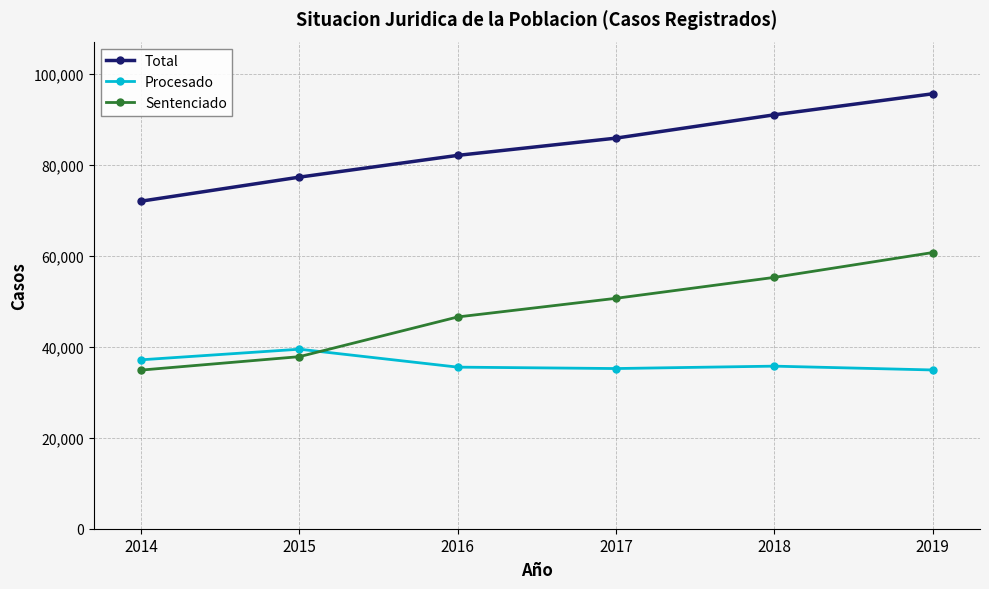

What is the sum of all Procesado values?

217834